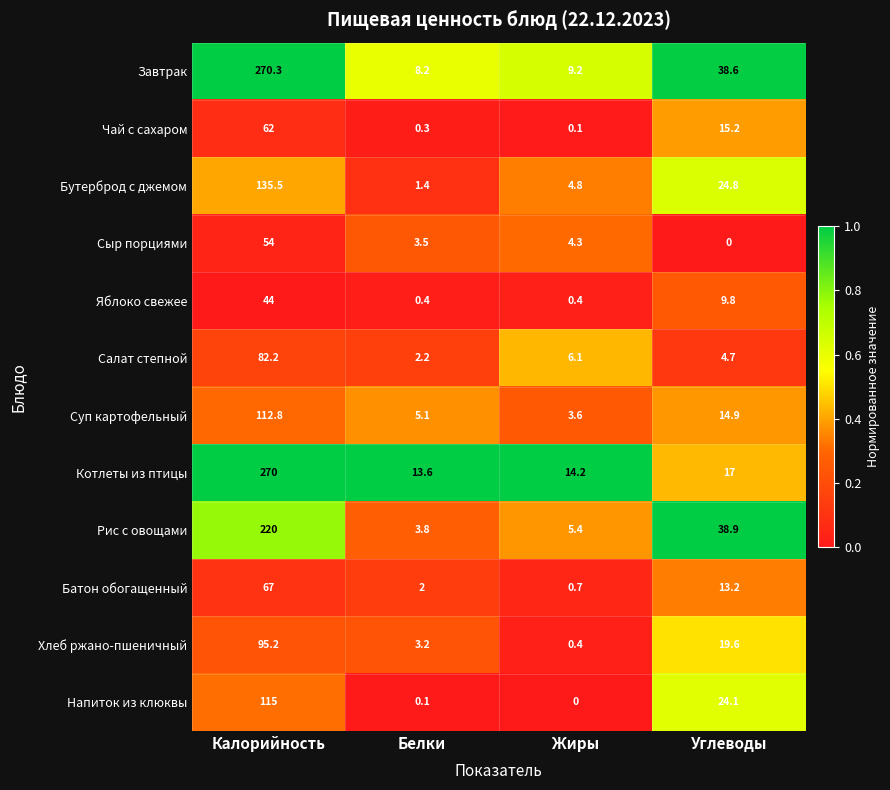

What is the difference between the maximum and minimum values in the Рис с овощами series?

216.2